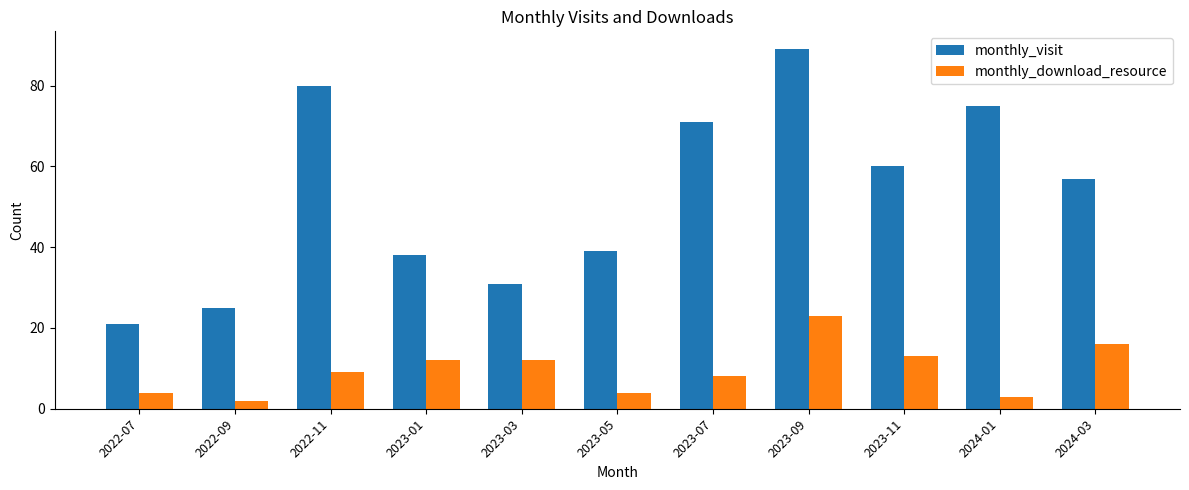

The value of monthly_download_resource at 2023-07 is 8. True or false?

True